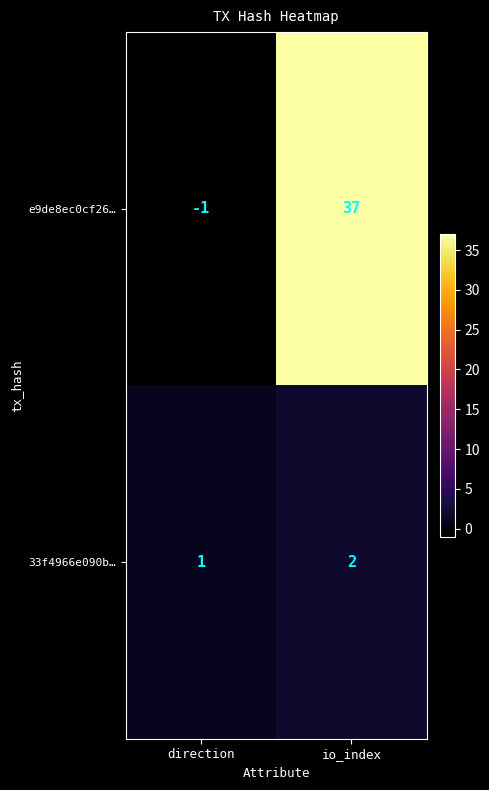

Reading right to left, list all the values displayed in this chart.

e9de8ec0cf26…: io_index=37	direction=-1
33f4966e090b…: io_index=2	direction=1